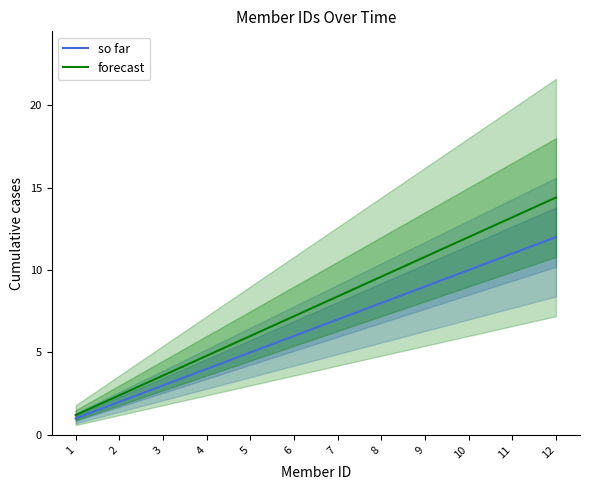

Reading right to left, list all the values displayed in this chart.

so far: 12.0	11.0	10.0	9.0	8.0	7.0	6.0	5.0	4.0	3.0	2.0	1.0
forecast: 14.4	13.2	12.0	10.8	9.6	8.4	7.2	6.0	4.8	3.6	2.4	1.2